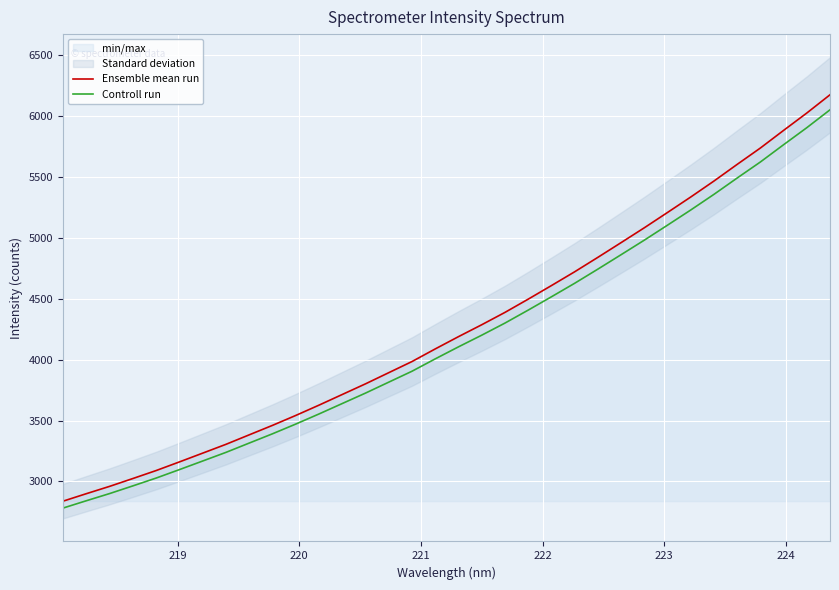

Which series has the largest total across all categories?

Ensemble mean run